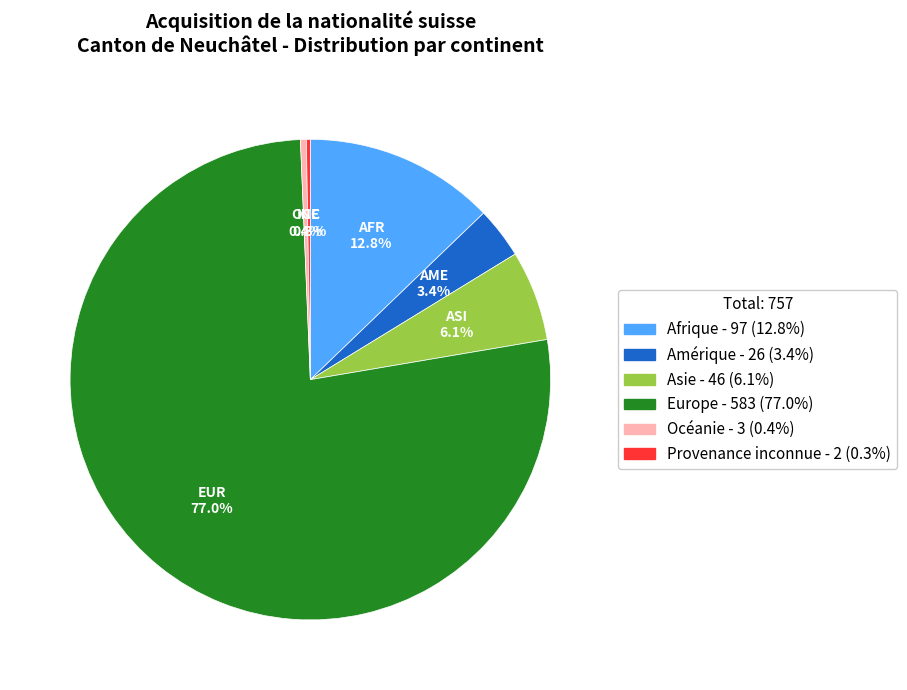

Is the sum of Océanie and Amérique greater than half?

No